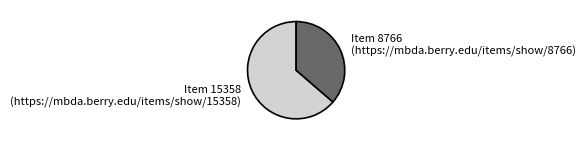

Do Item 8766 (https://mbda.berry.edu/items/show/8766) and Item 15358 (https://mbda.berry.edu/items/show/15358) together represent more than half of the pie?

Yes